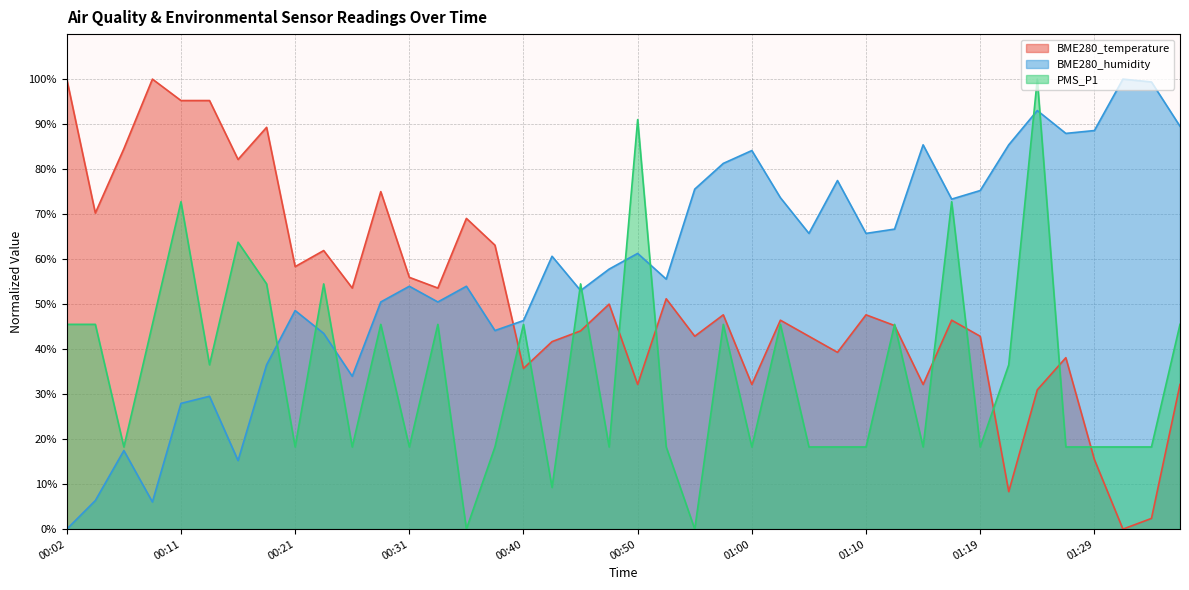

In BME280_temperature, how many points are higher than both neighbors (excluding endpoints)?

12